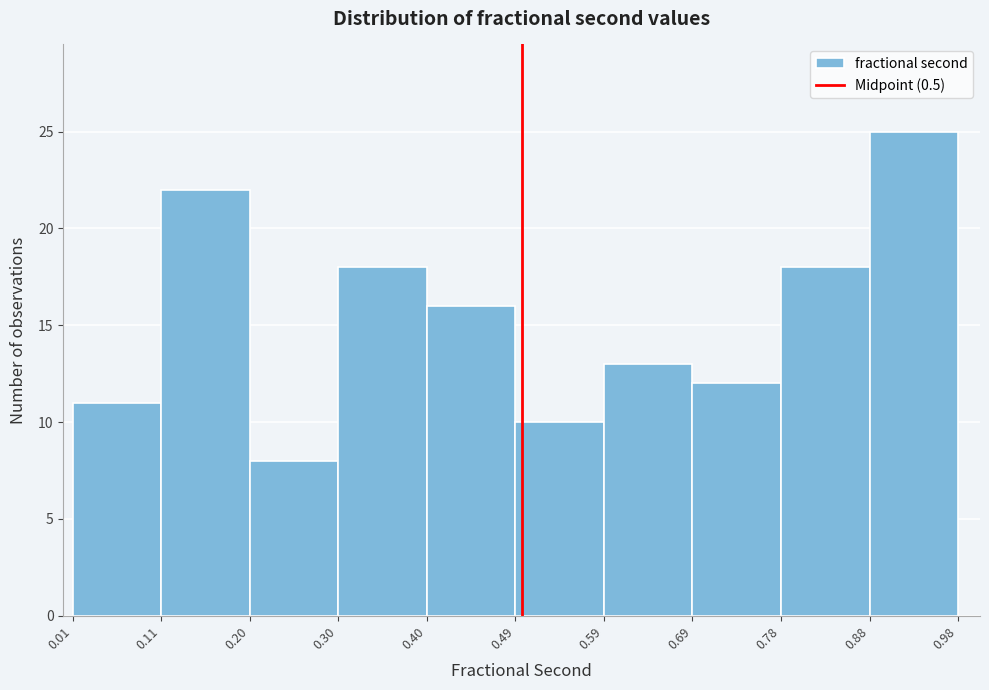

Over which range of the x-axis is the bar tallest?

0.88 to 0.98